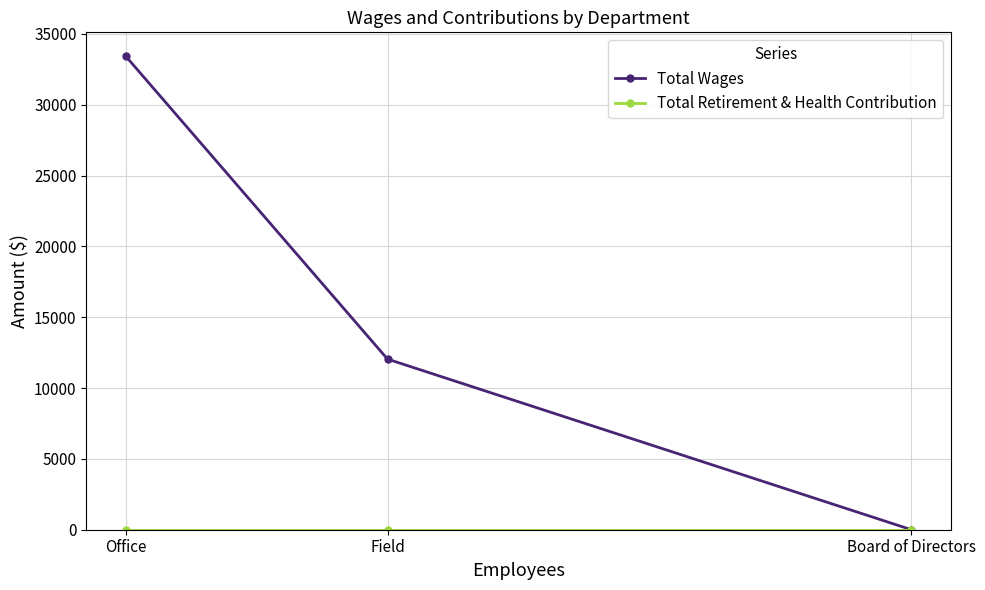

Where is Total Wages nearest to the value 16718?

Field